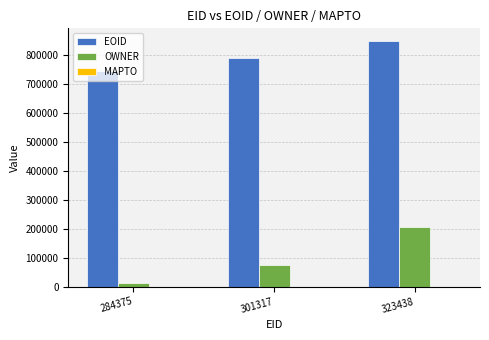

What is the spread (max minus min) of values at 284375?

734549